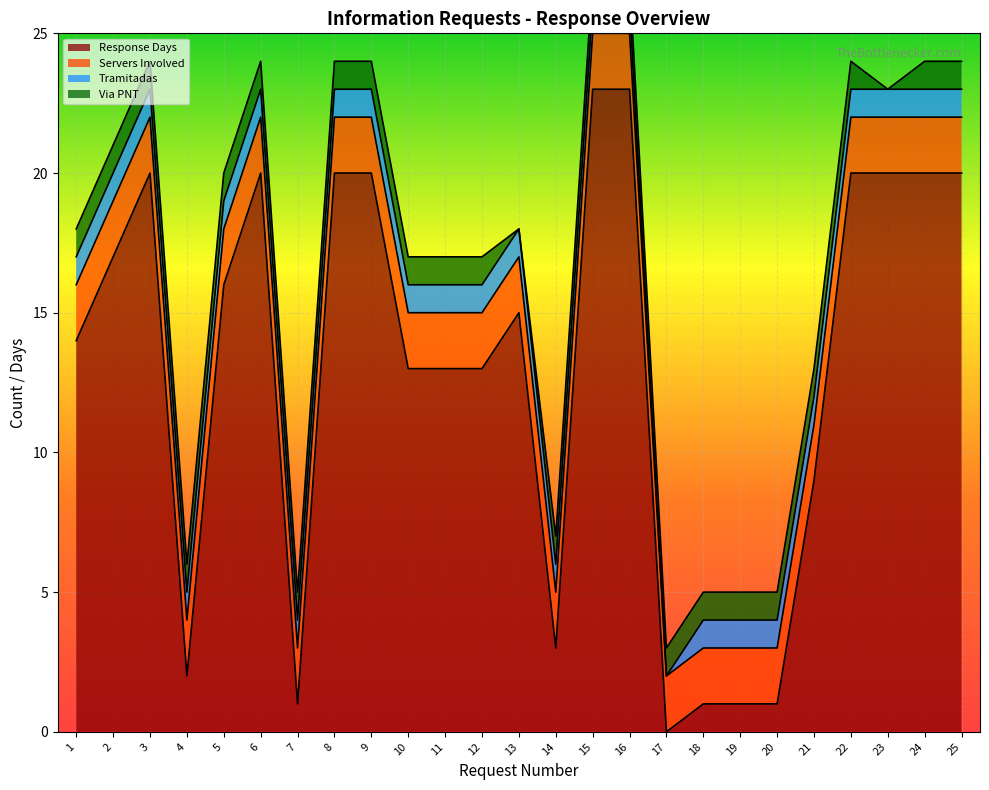

Rank the series by their maximum value, from lowest to highest.

Tramitadas, Via PNT, Servers Involved, Response Days